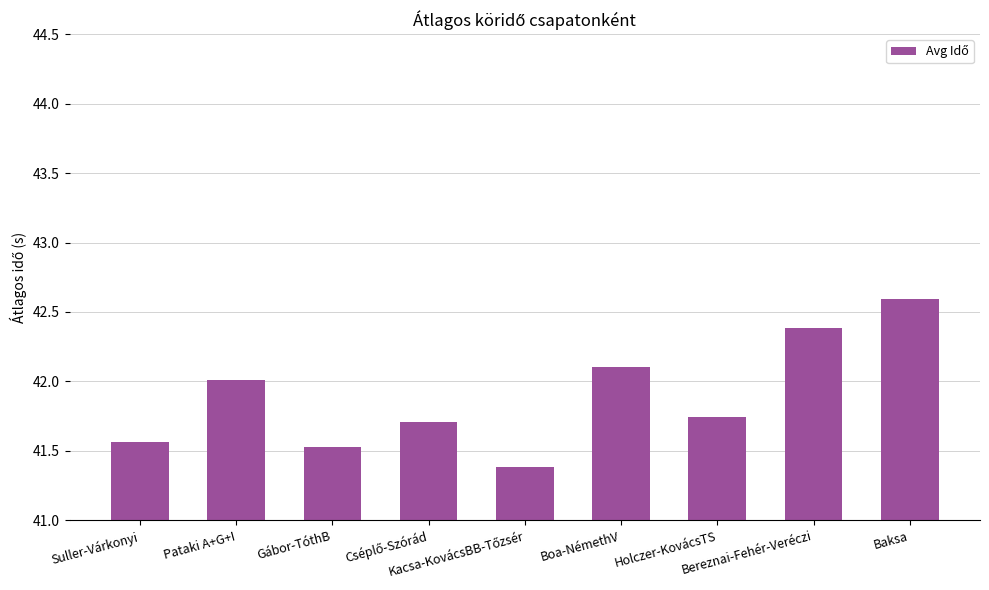

What is the value of the 6th bar from the left?

42.1